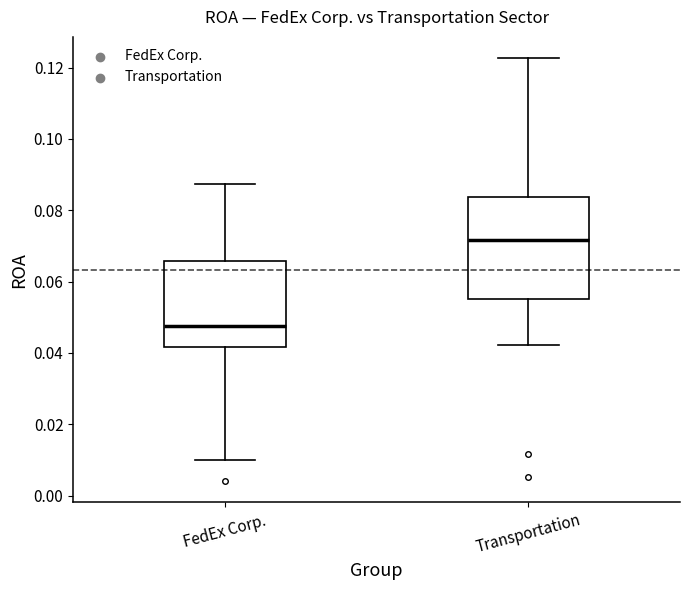

Reading left to right, transcribe this box plot: for each box, give where its median line is, the range the box spans, and where its two whiskers end, as read against the y-axis. The values are not printed on the chart, so give them approximately, as read against the axis.

FedEx Corp.: median 0.048, box 0.042 to 0.066, whiskers 0.010 to 0.088
Transportation: median 0.072, box 0.056 to 0.084, whiskers 0.042 to 0.122